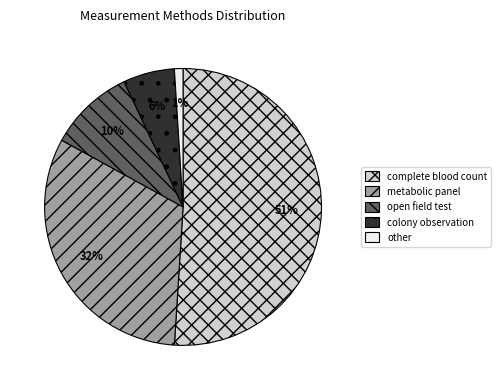

Rank the categories by value from lowest to highest.

other, colony observation, open field test, metabolic panel, complete blood count